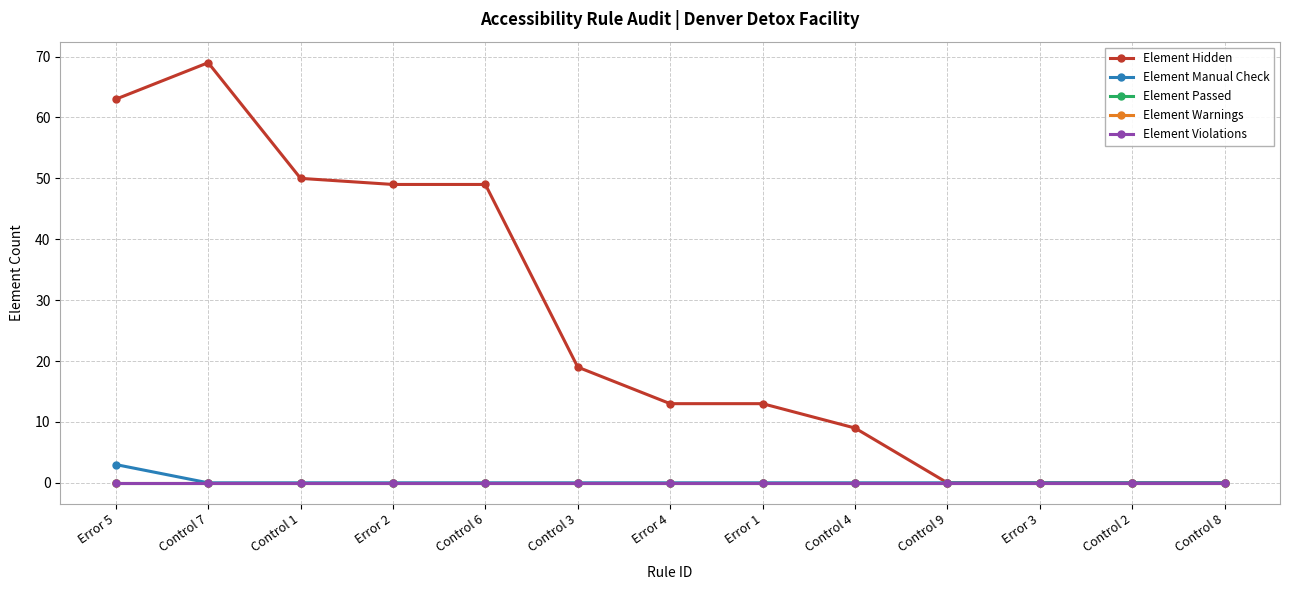

At which category is the sum across all series the highest?

Control 7